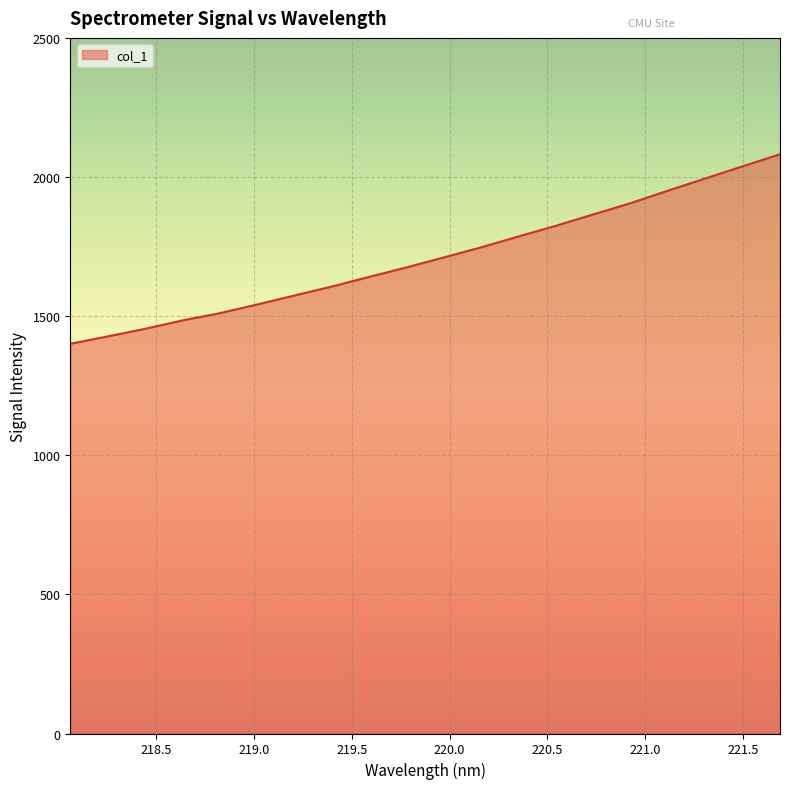

What is the maximum value shown in the chart?

2081.9